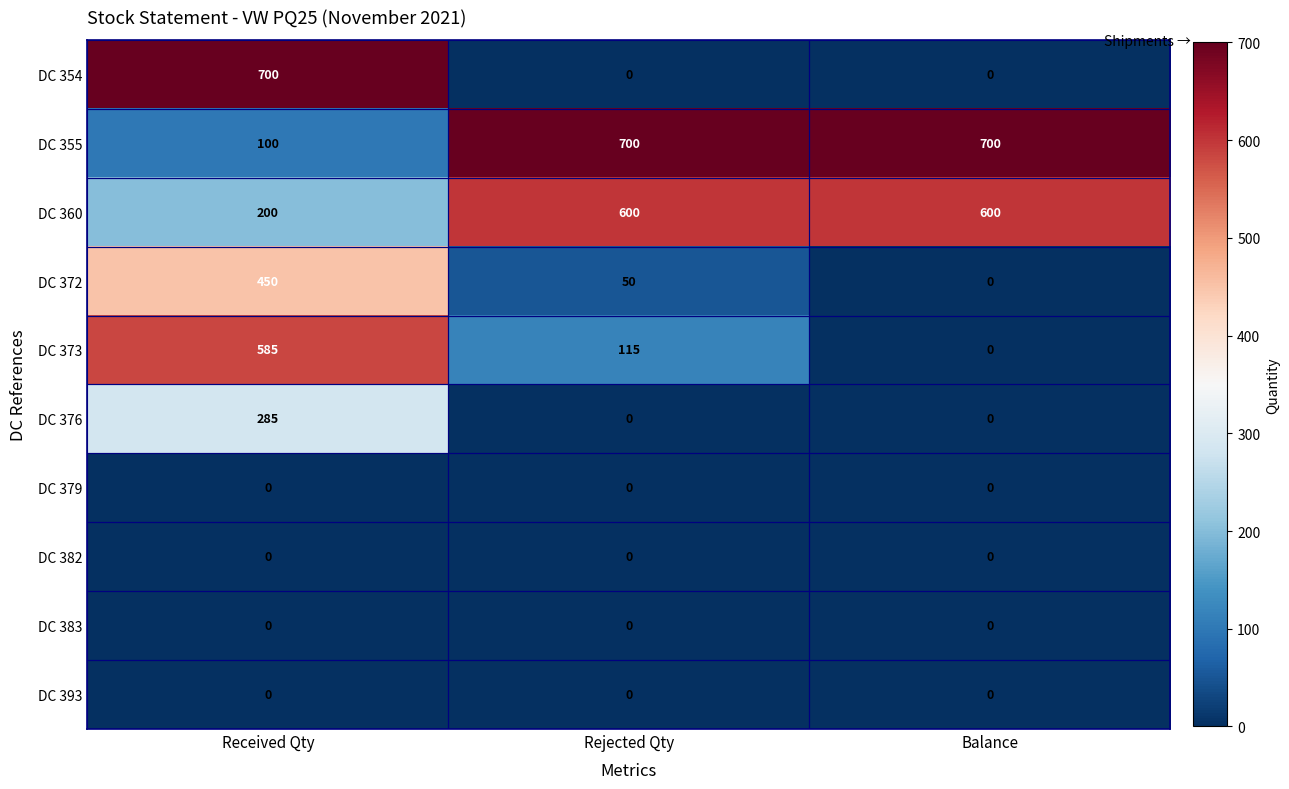

What is the maximum value shown in the chart?

700